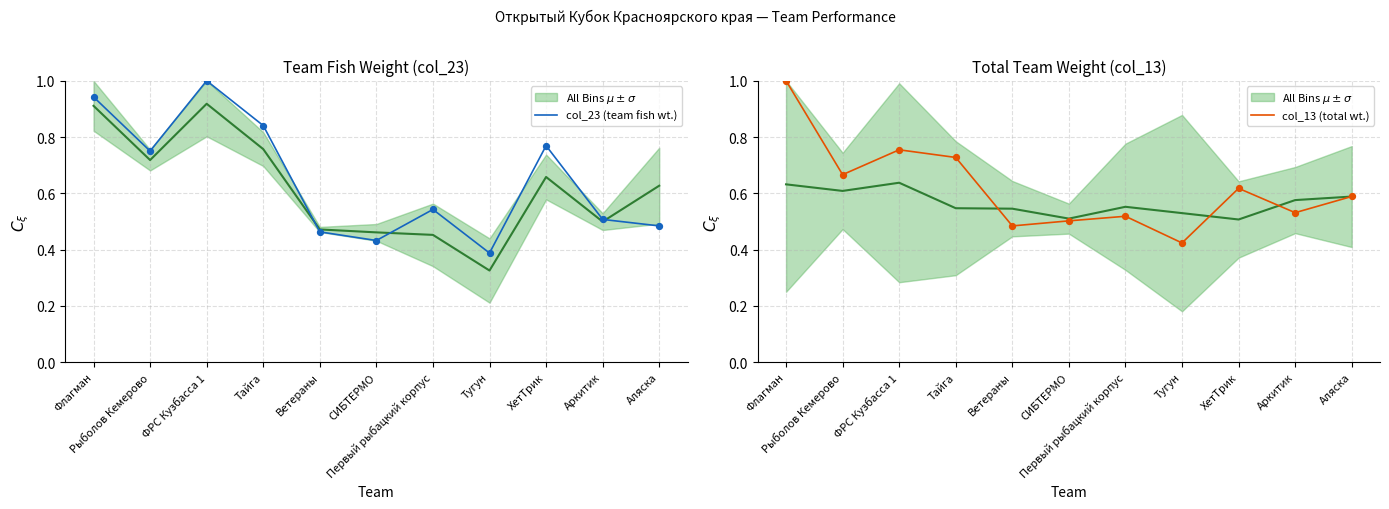

Which series contains the lowest Y value?

col_23 (team fish wt.)